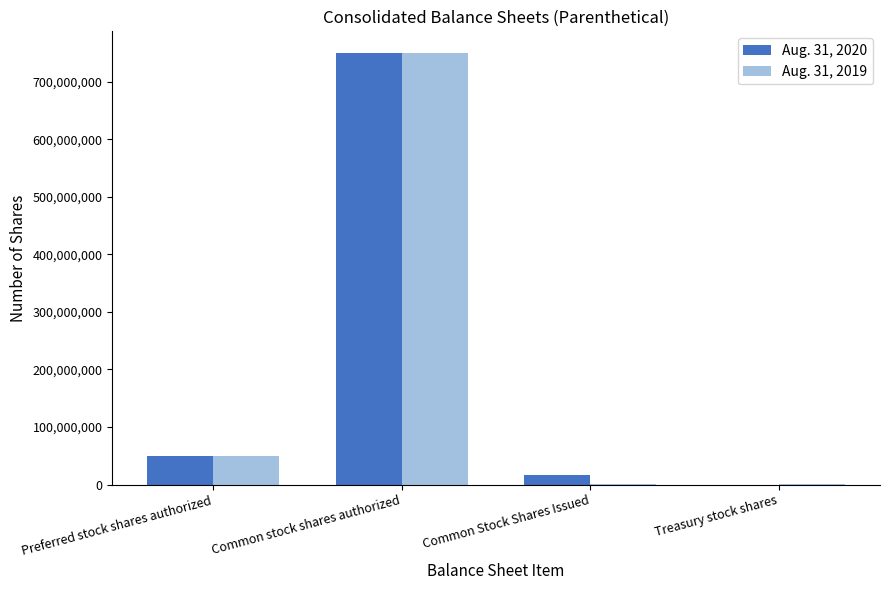

Which category has the highest value across all series?

Common stock shares authorized